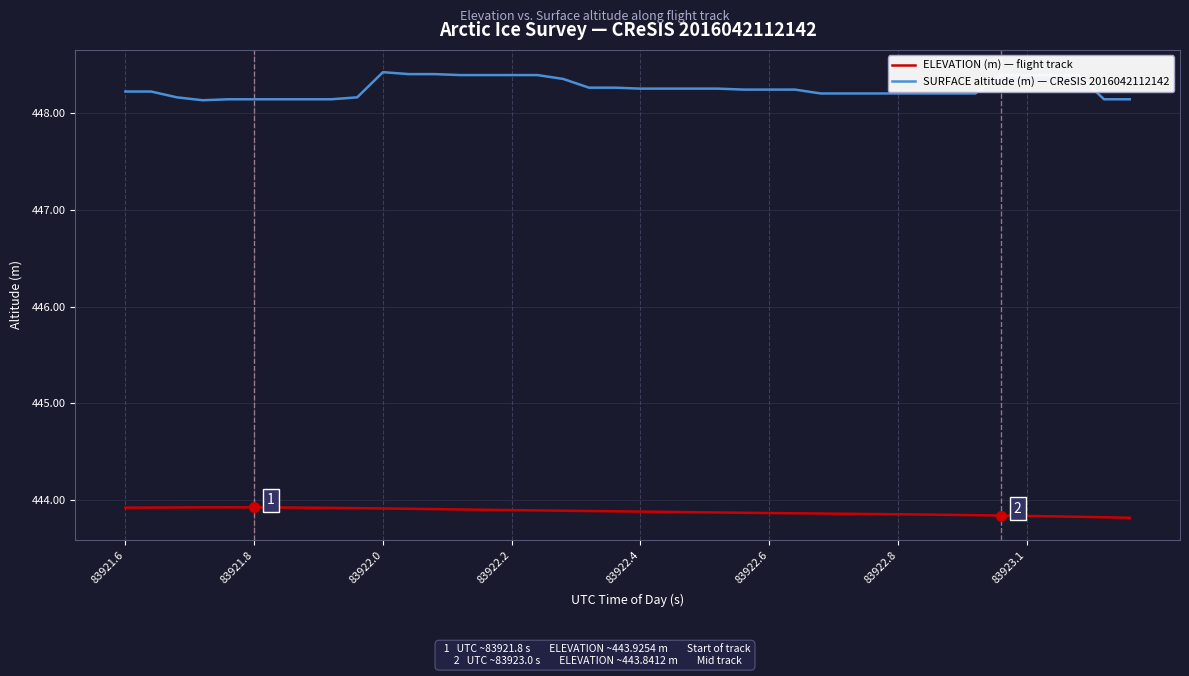

Rank the series by their maximum value, from highest to lowest.

SURFACE altitude (m) — CReSIS 2016042112142, ELEVATION (m) — flight track